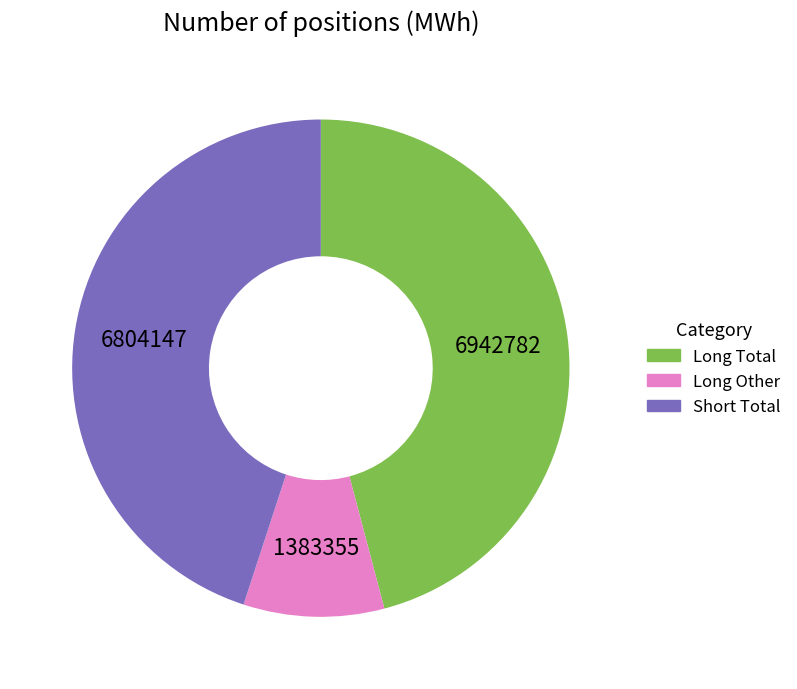

Is there any slice that represents more than half of the pie?

No